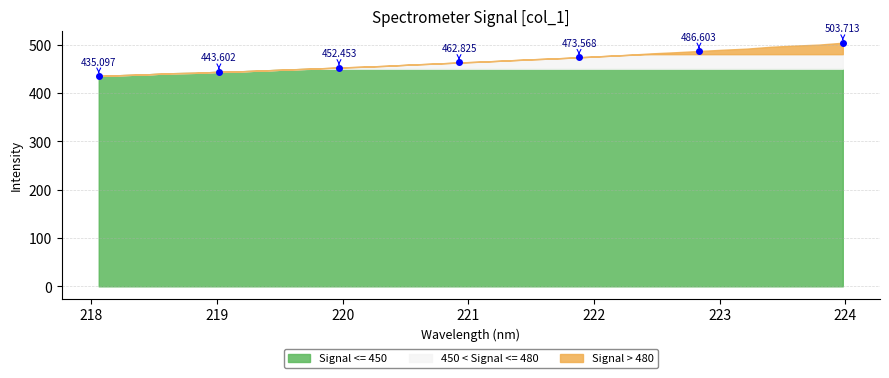

True or false: there are more than 1 points higher than both neighbors.

False